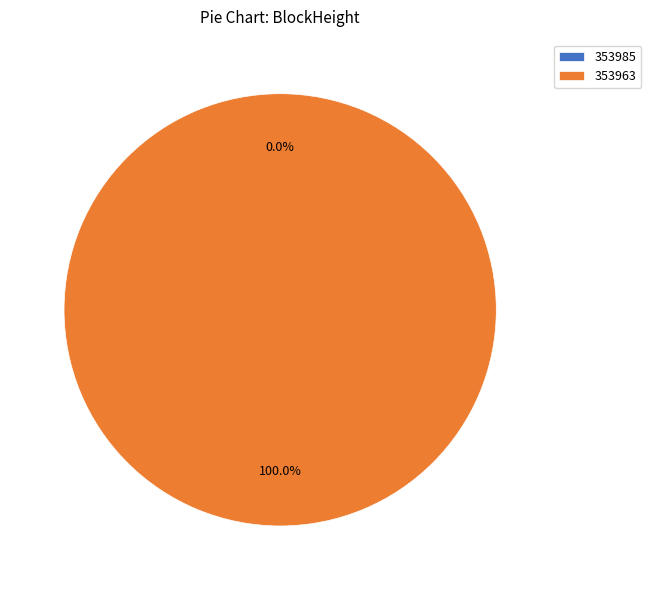

Which category has the biggest portion of the pie?

353963